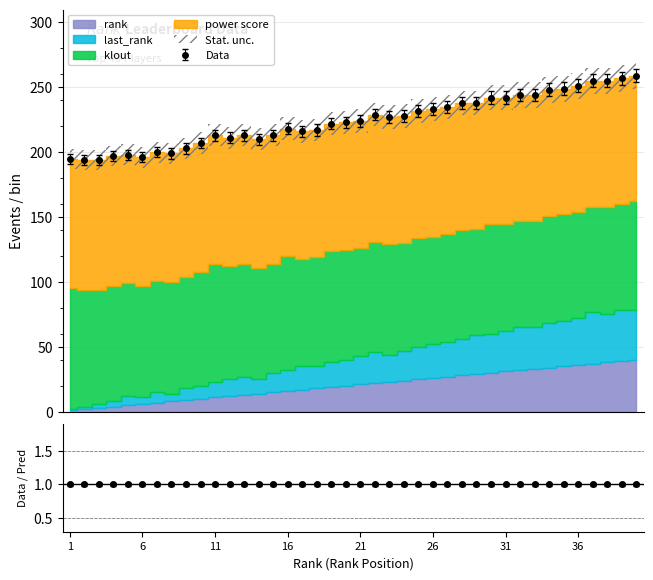

Is the value of last_rank at 20 greater than the value of rank at 38?

No